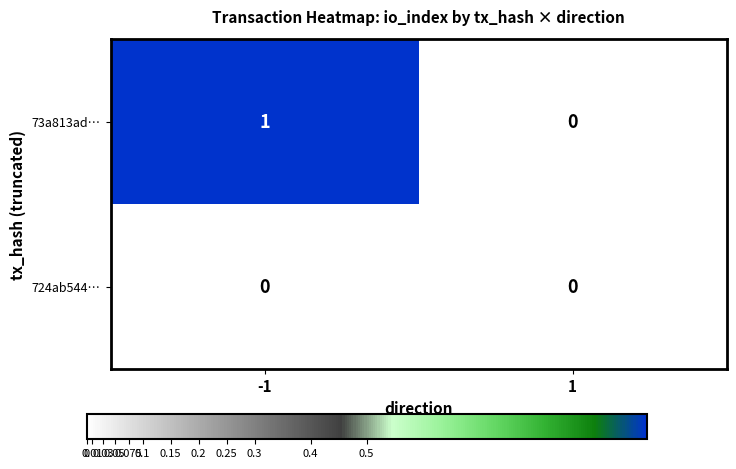

How many distinct data groups are displayed?

2